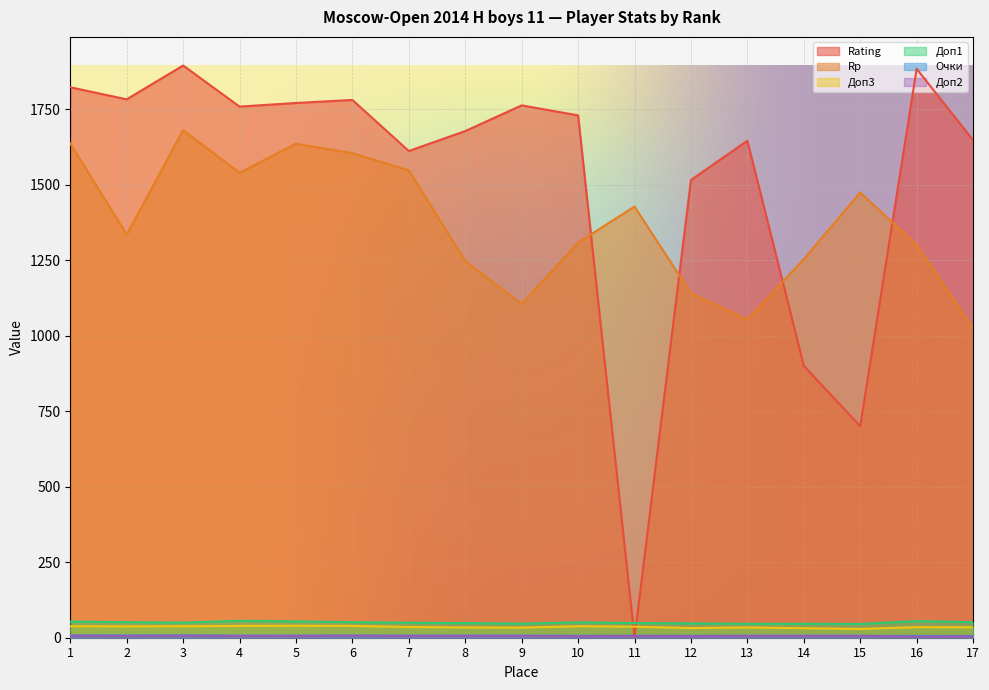

Rank the categories by Доп1 value from lowest to highest.

15, 13, 14, 9, 12, 8, 11, 7, 3, 10, 2, 6, 17, 1, 5, 16, 4